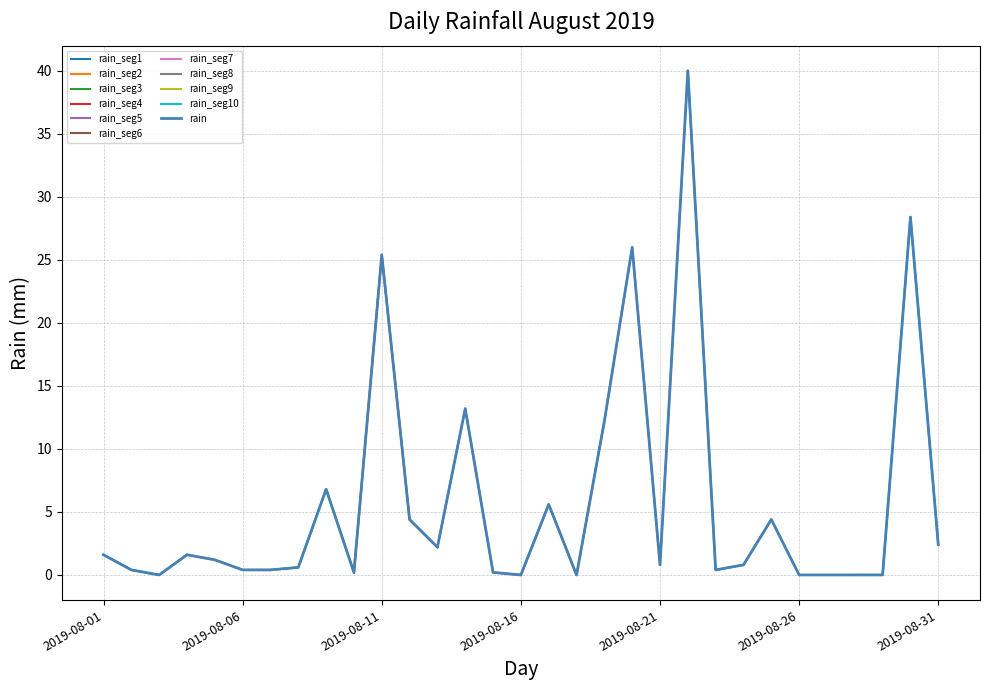

Reading right to left, list all the values displayed in this chart.

2.4	28.4	0.0	0.0	0.0	0.0	4.4	0.8	0.4	40.0	0.8	26.0	12.2	0.0	5.6	0.0	0.2	13.2	2.2	4.4	25.4	0.2	6.8	0.6	0.4	0.4	1.2	1.6	0.0	0.4	1.6